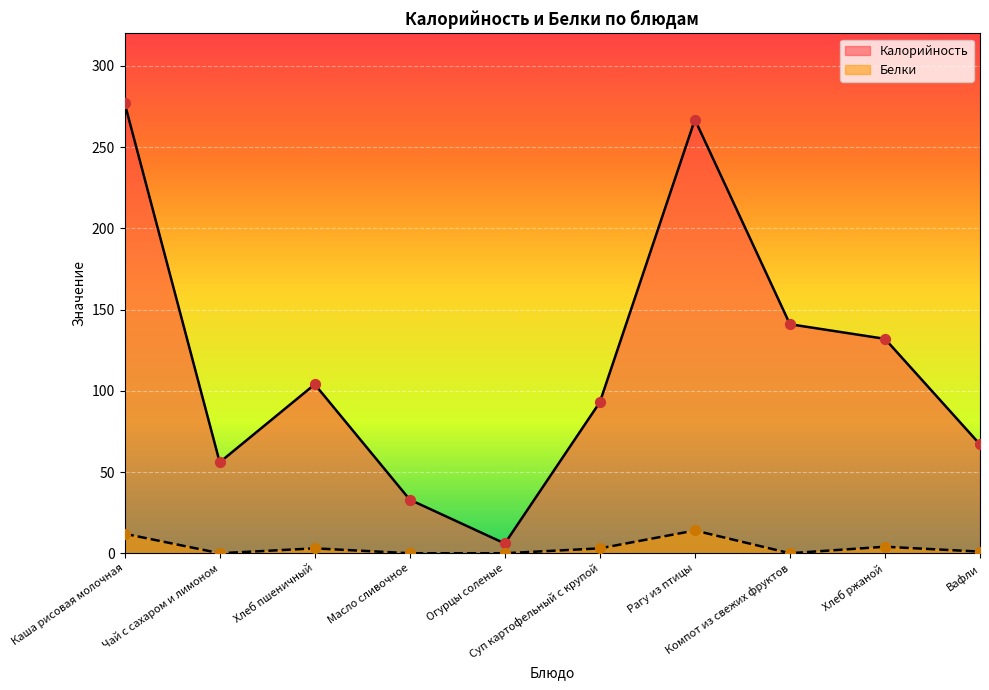

Is the value of Калорийность at Суп картофельный с крупой greater than the value of Белки at Огурцы соленые?

Yes